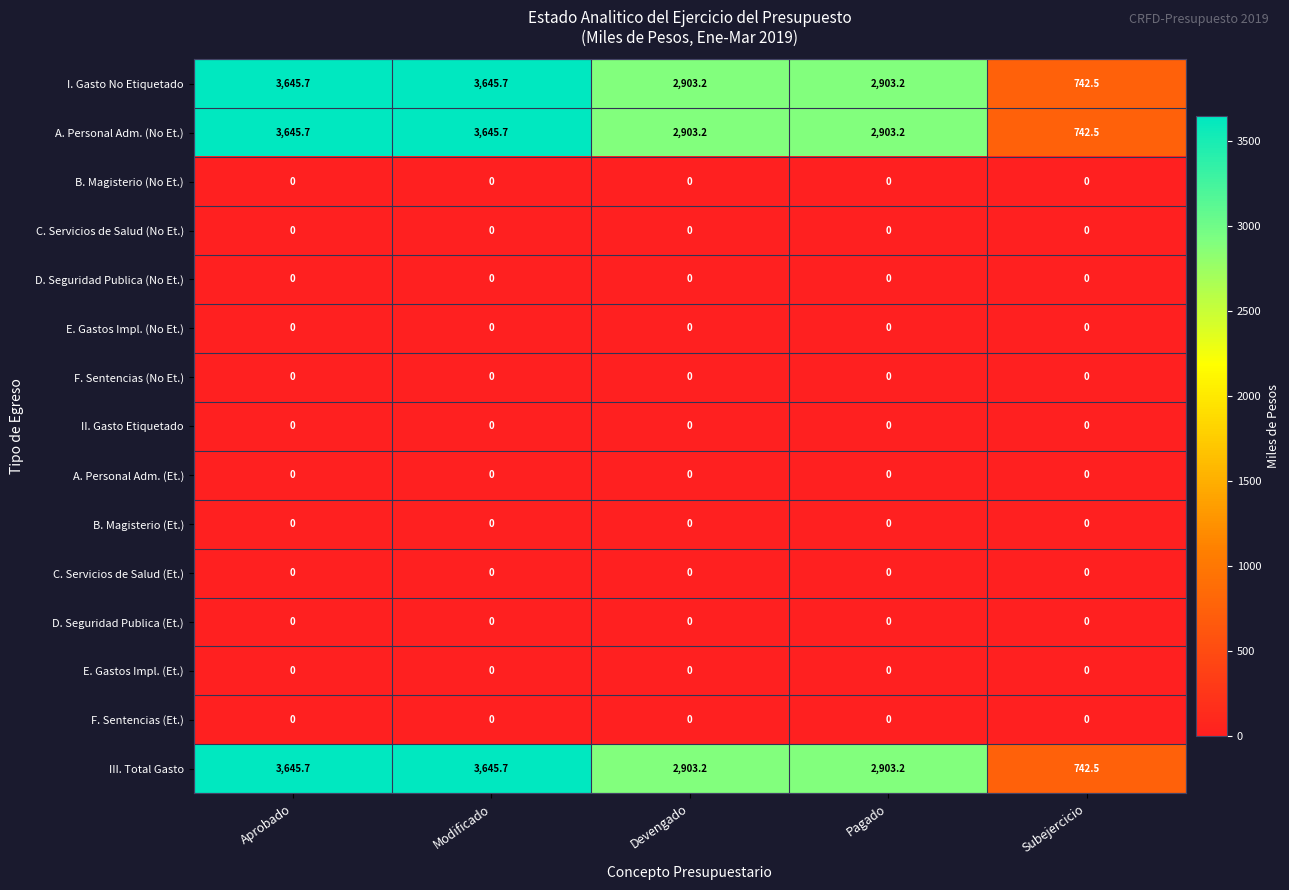

The value of E. Gastos Impl. (Et.) at Devengado is 0.0. True or false?

True